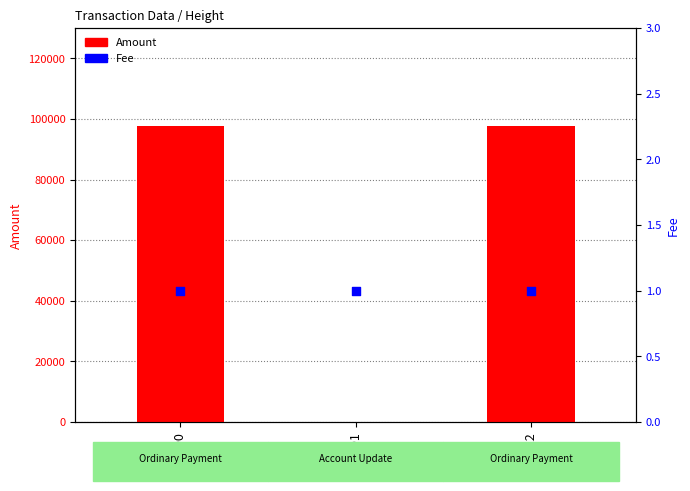

What are all the series names shown in the legend?

Amount, Fee